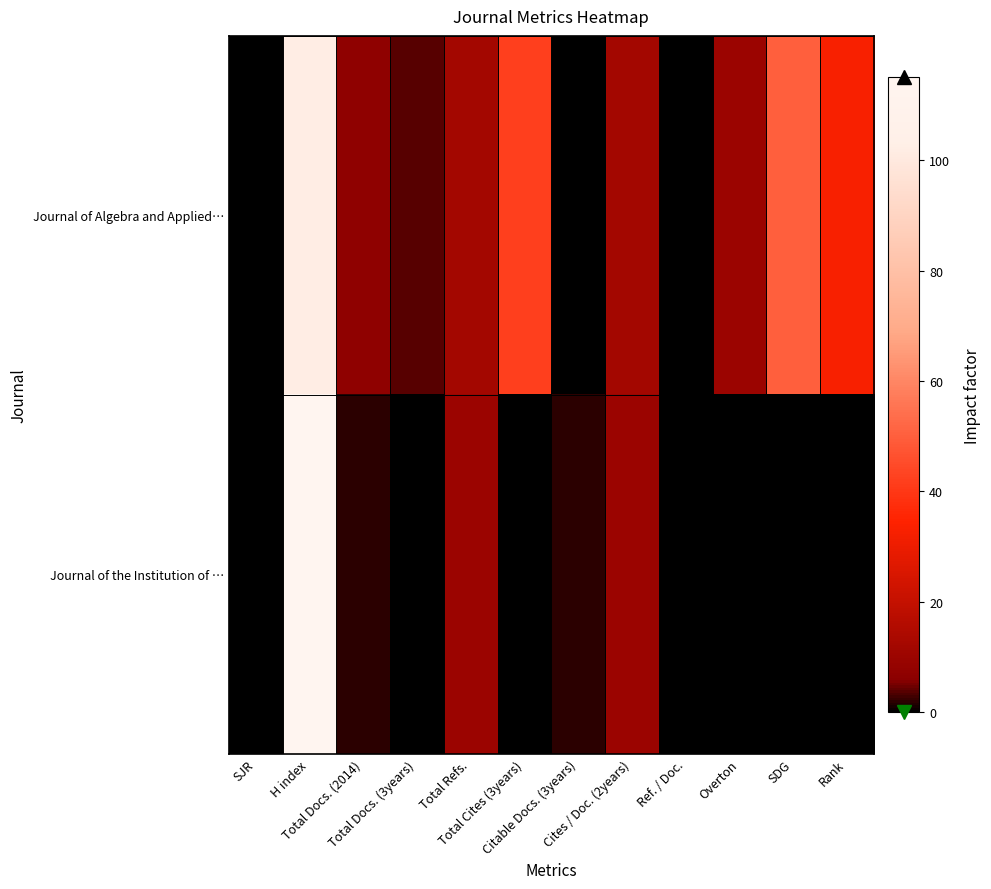

Reading left to right, extract all data points from this chart.

Journal of Algebra and Applied…: SJR=0	H index=102	Total Docs. (2014)=7	Total Docs. (3years)=4	Total Refs.=12	Total Cites (3years)=42	Citable Docs. (3years)=0	Cites / Doc. (2years)=12	Ref. / Doc.=0	Overton=10	SDG=50	Rank=33
Journal of the Institution of …: SJR=0	H index=115	Total Docs. (2014)=2	Total Docs. (3years)=0	Total Refs.=10	Total Cites (3years)=0	Citable Docs. (3years)=2	Cites / Doc. (2years)=10	Ref. / Doc.=0	Overton=0	SDG=0	Rank=0